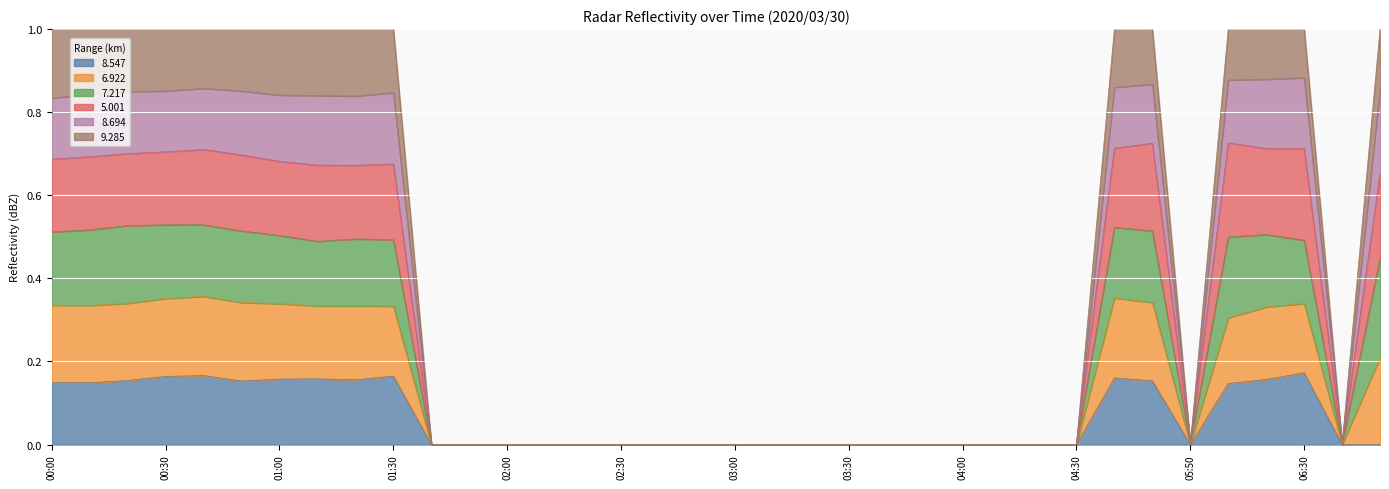

True or false: 6.922 and 8.694 intersect in this chart.

False